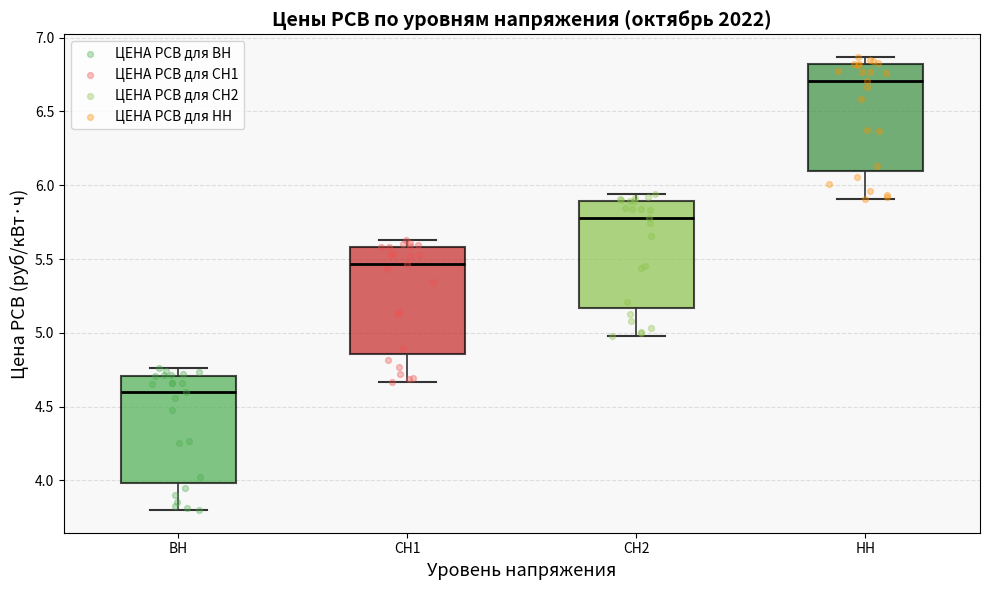

Reading left to right, transcribe this box plot: for each box, give where its median line is, the range the box spans, and where its two whiskers end, as read against the y-axis. The values are not printed on the chart, so give them approximately, as read against the axis.

ВН: median 4.60, box 4.00 to 4.70, whiskers 3.80 to 4.75
СН1: median 5.45, box 4.85 to 5.60, whiskers 4.65 to 5.65
СН2: median 5.80, box 5.15 to 5.90, whiskers 5.00 to 5.95
НН: median 6.70, box 6.10 to 6.80, whiskers 5.90 to 6.85